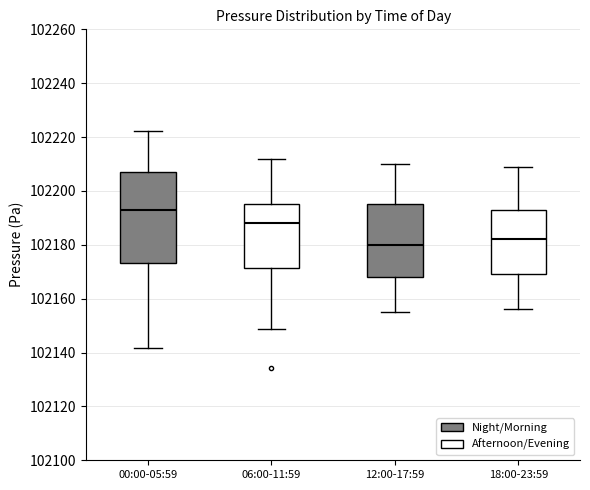

Comparing the boxes themselves (not the whiskers), which one is the tallest?

00:00-05:59